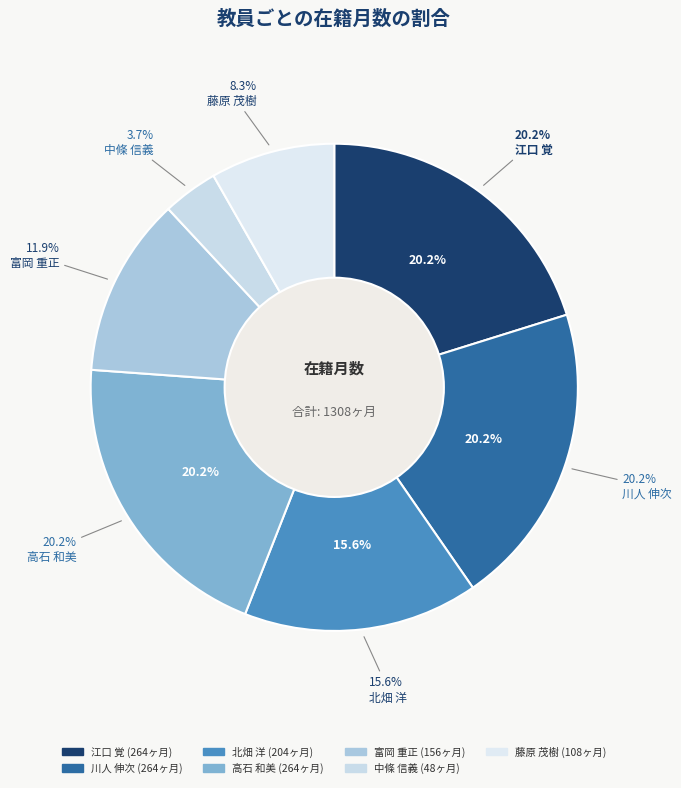

What is the change in value from 北畑 洋
(教授) to 藤原 茂樹
(助教)?

-96